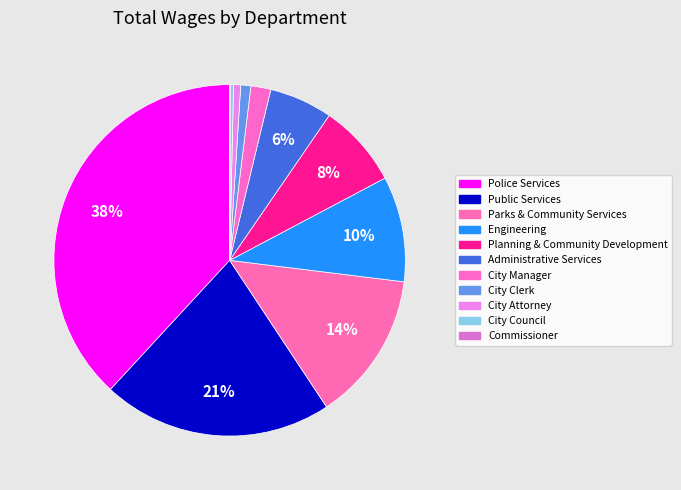

Does any single category account for the majority?

No